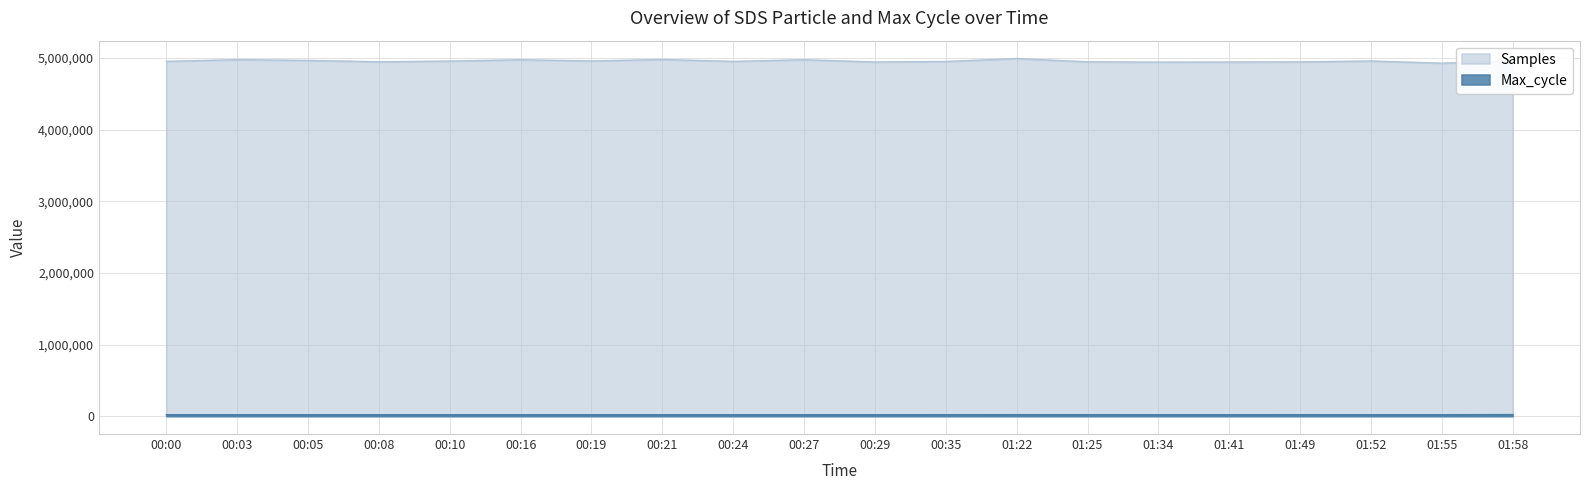

Read the Max_cycle value at 00:05, to the nearest 50.

20050